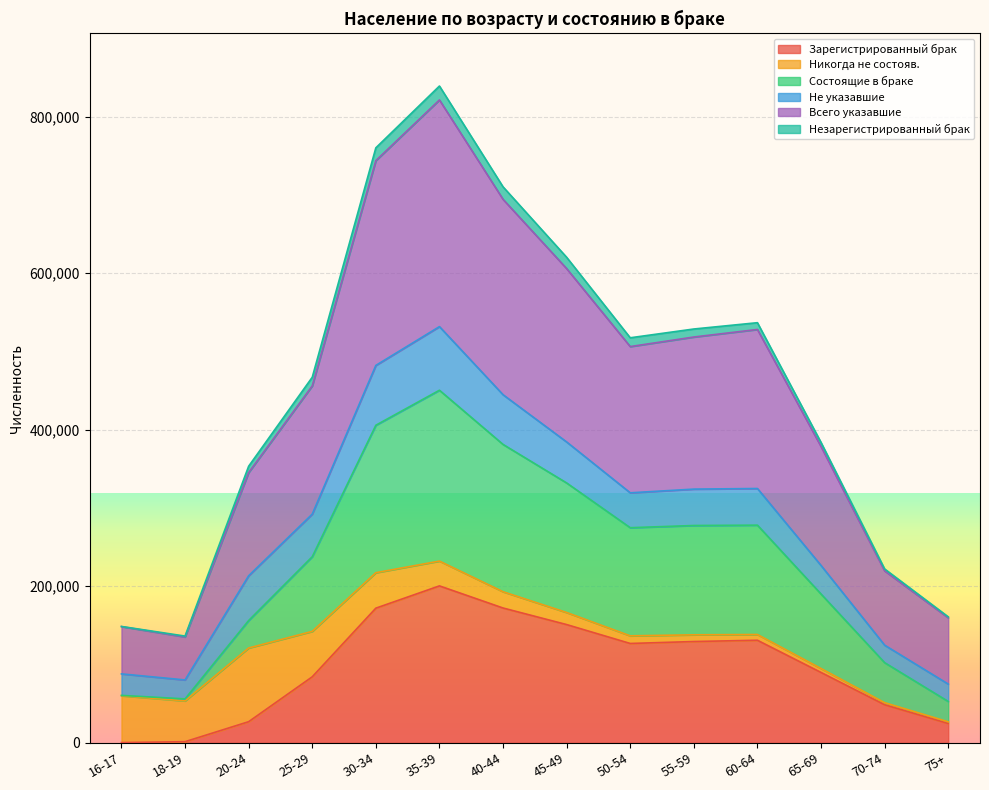

At which category does Зарегистрированный брак reach its first local valley?

50-54